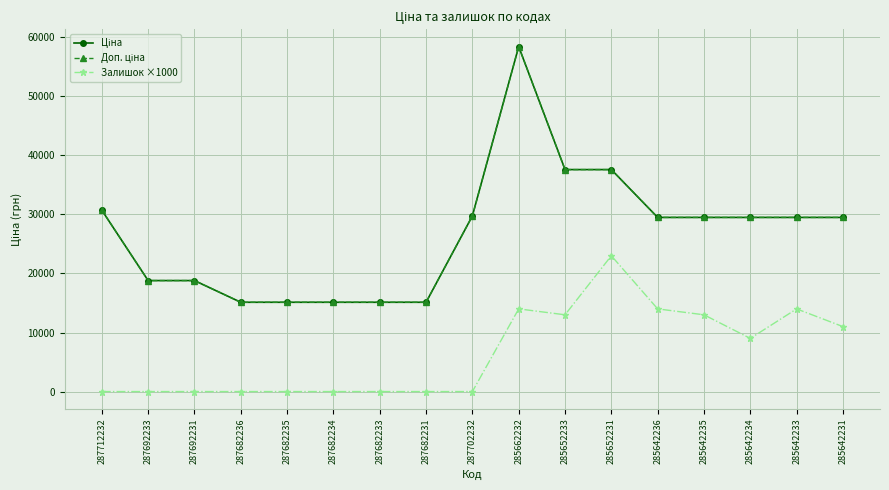

Is this an area chart (filled region under the line)?

No